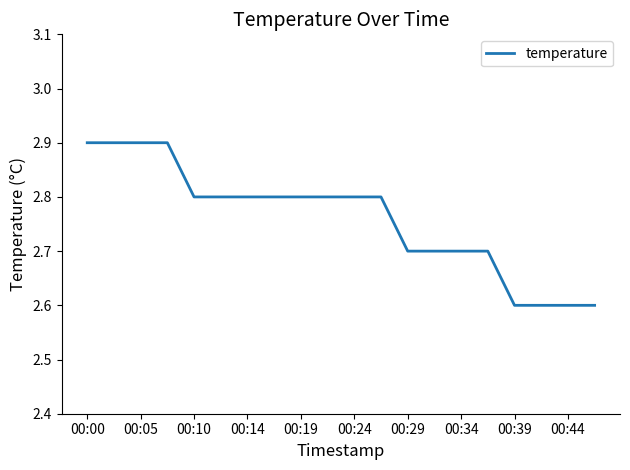

What is the minimum value shown in the chart?

2.6